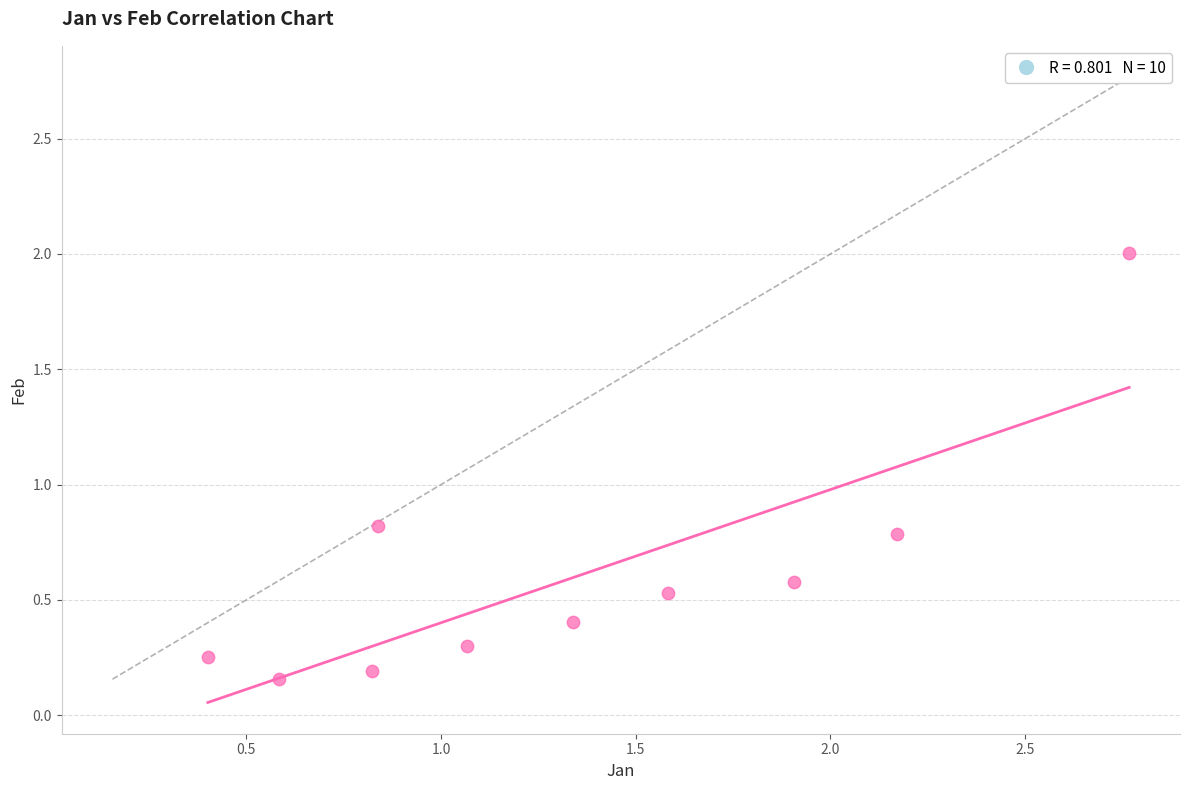

What is the range of Y values (max minus min)?

1.8